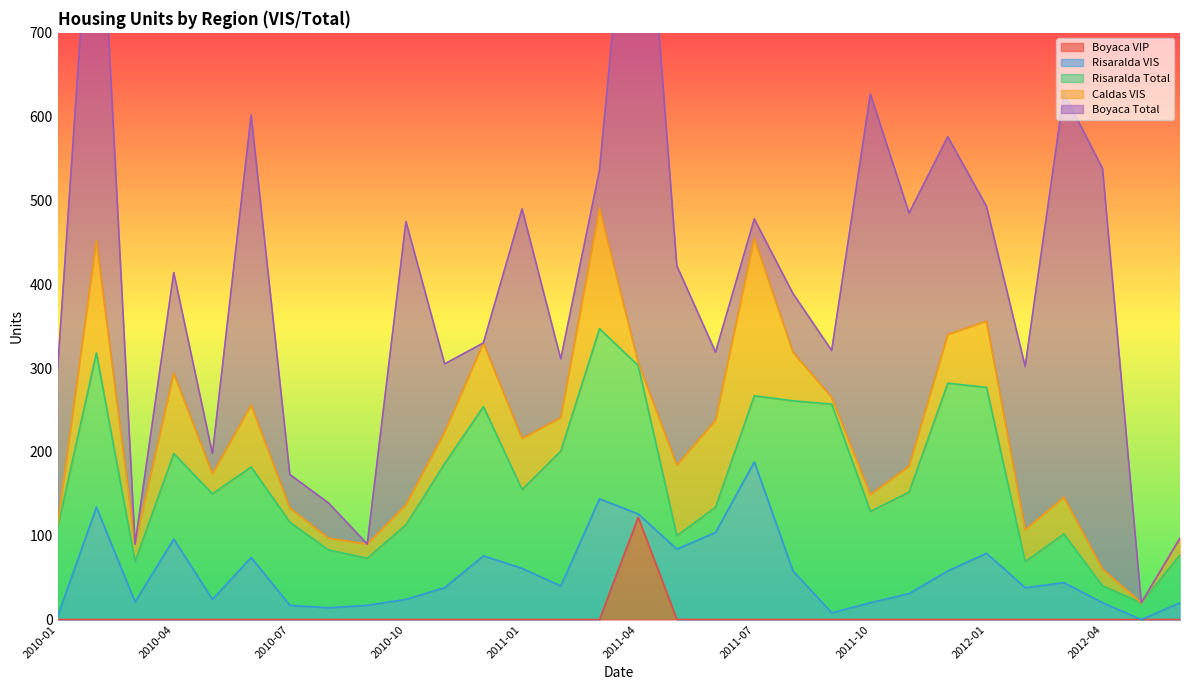

At which label does Boyaca VIP reach its peak?

2011-04